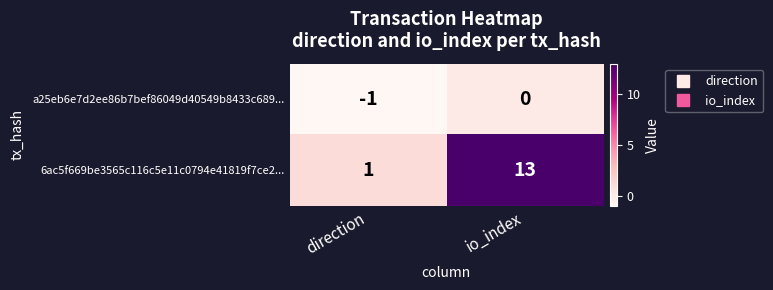

At direction, list the series in order from smallest to largest.

a25eb6e7d2ee86b7bef86049d40549b8433c689..., 6ac5f669be3565c116c5e11c0794e41819f7ce2...